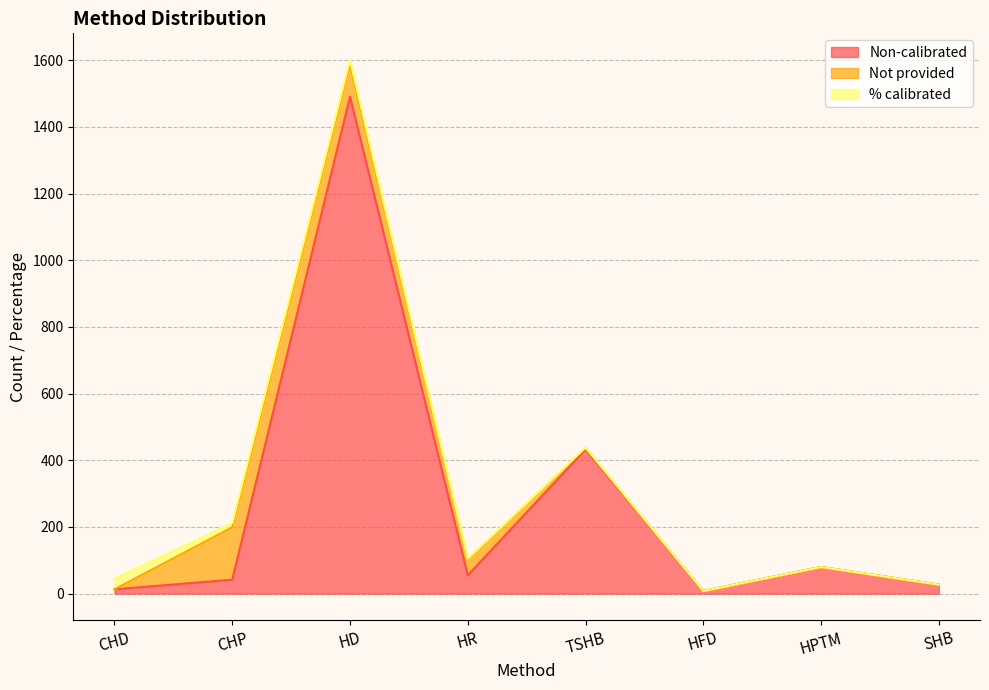

What is the value of the Non-calibrated point at the 7th from the left?

80.0